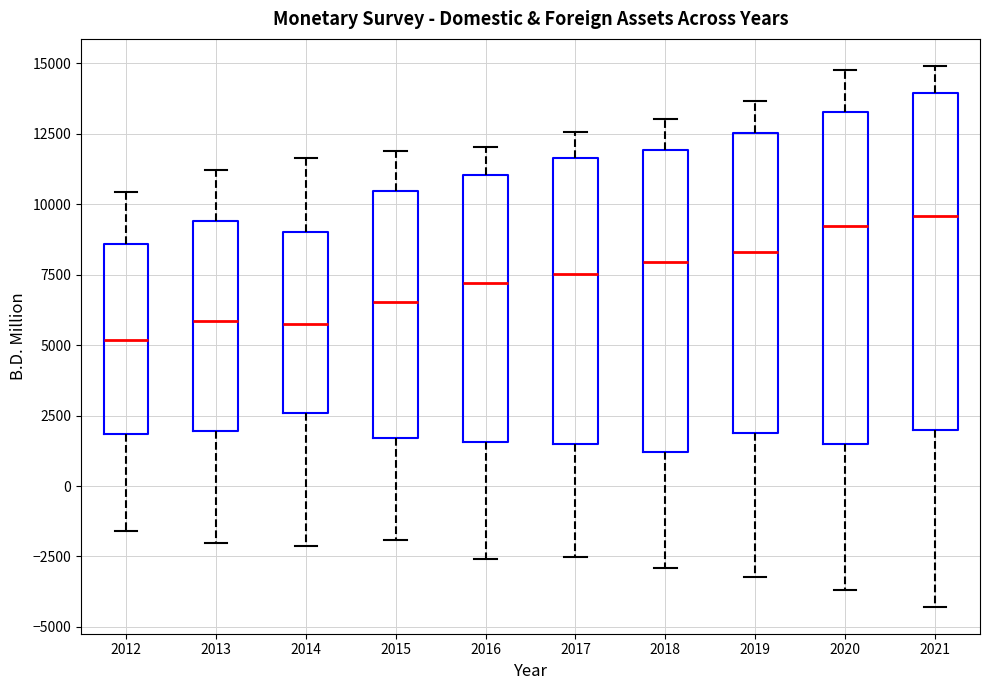

Reading left to right, transcribe this box plot: for each box, give where its median line is, the range the box spans, and where its two whiskers end, as read against the y-axis. The values are not printed on the chart, so give them approximately, as read against the axis.

2012: median 5000, box 2000 to 8500, whiskers -1500 to 10500
2013: median 6000, box 2000 to 9500, whiskers -2000 to 11000
2014: median 5500, box 2500 to 9000, whiskers -2000 to 11500
2015: median 6500, box 1500 to 10500, whiskers -2000 to 12000
2016: median 7000, box 1500 to 11000, whiskers -2500 to 12000
2017: median 7500, box 1500 to 11500, whiskers -2500 to 12500
2018: median 8000, box 1000 to 12000, whiskers -3000 to 13000
2019: median 8500, box 2000 to 12500, whiskers -3000 to 13500
2020: median 9000, box 1500 to 13500, whiskers -3500 to 14500
2021: median 9500, box 2000 to 14000, whiskers -4500 to 15000